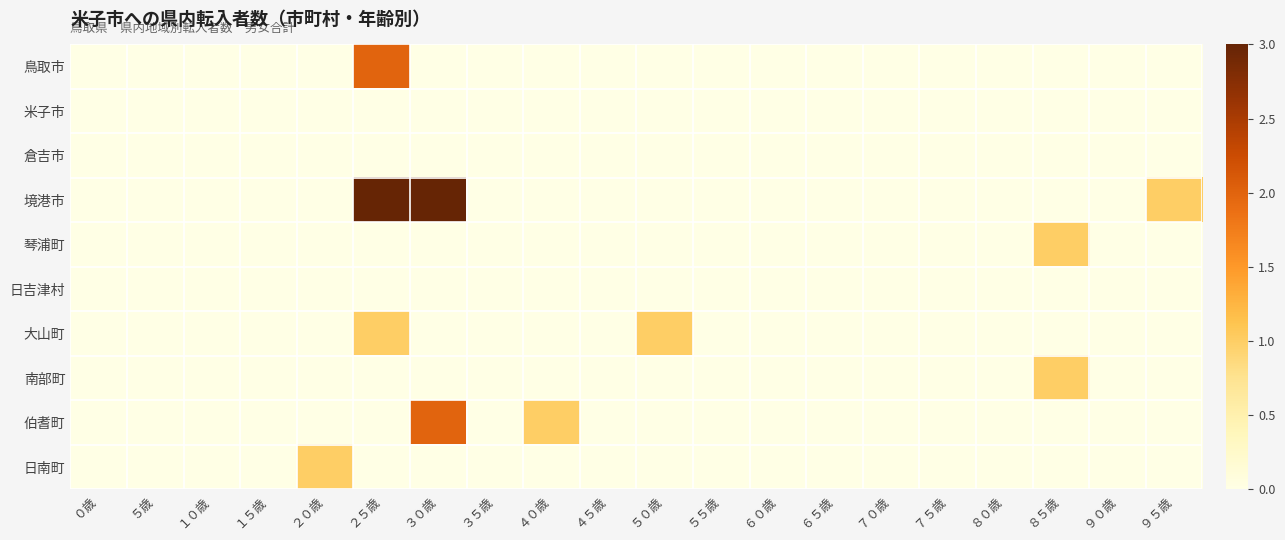

At how many categories does at least one series exceed 0?

7